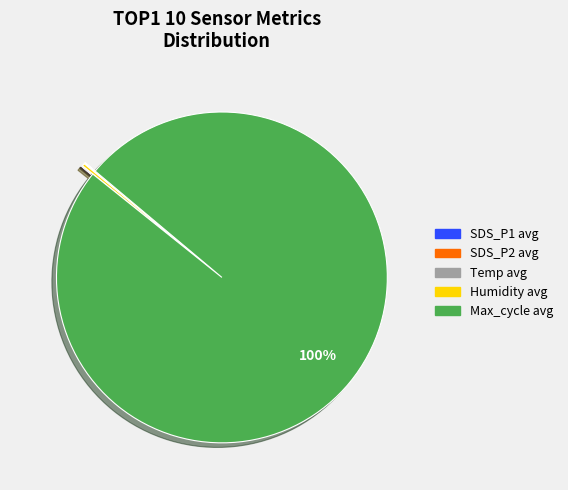

Does any single category account for the majority?

Yes